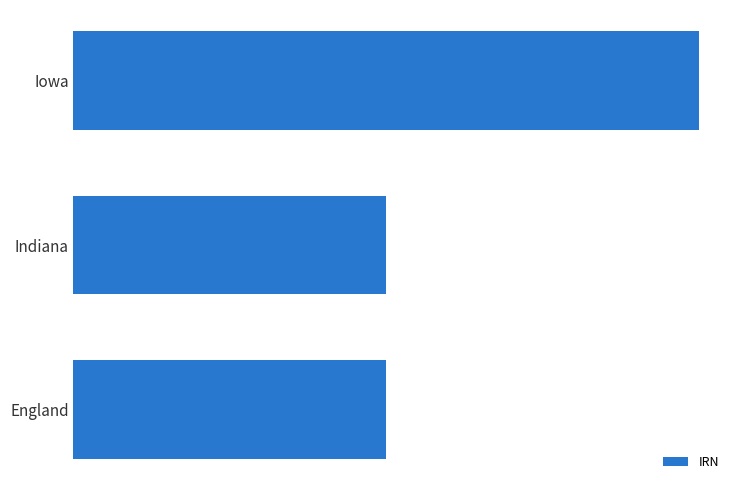

How many values exceed 2309315?

1